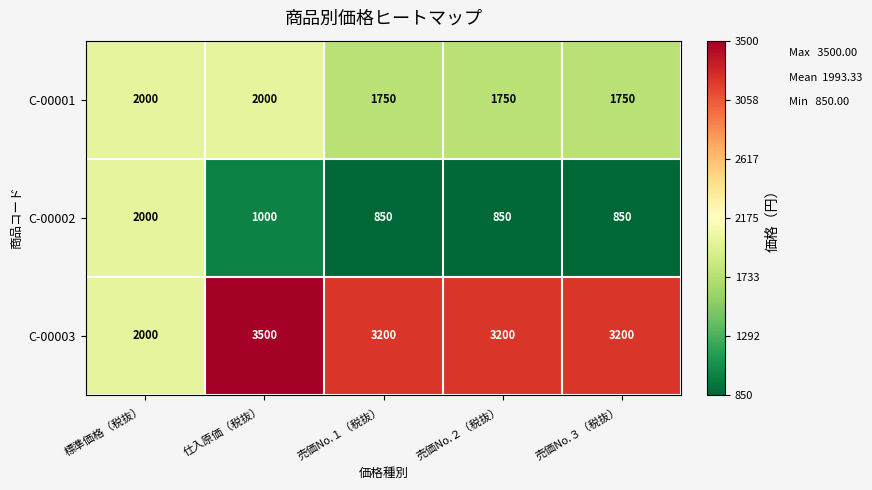

What is the difference between the maximum and minimum values in the C-00001 series?

250